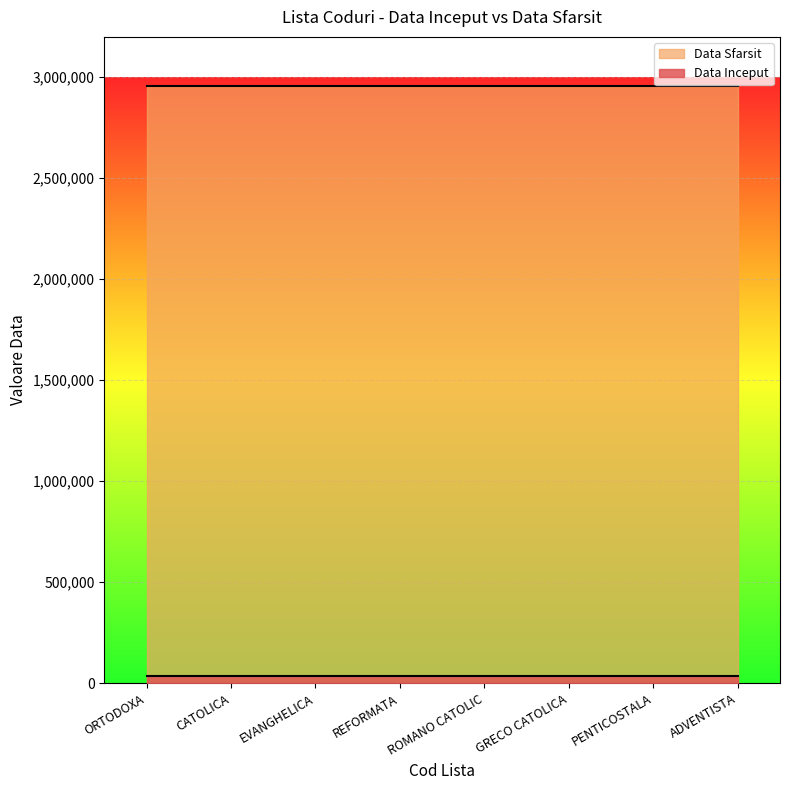

Which series has the largest total across all categories?

Data Sfarsit